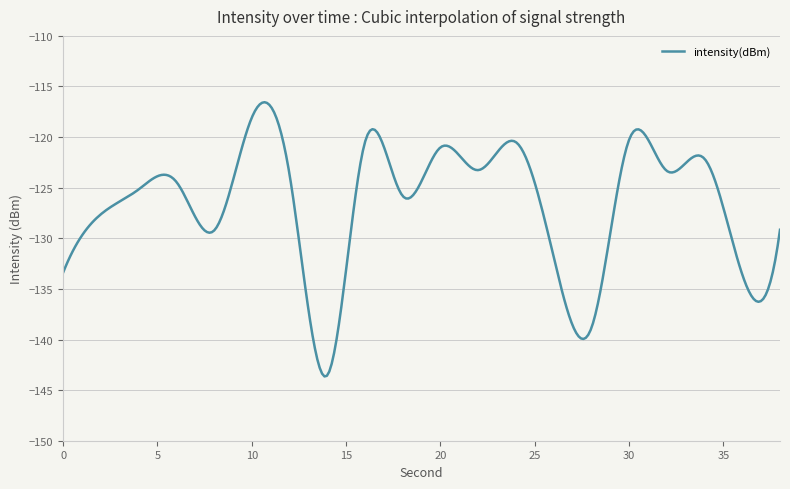

What is the maximum value shown in the chart?

-116.6